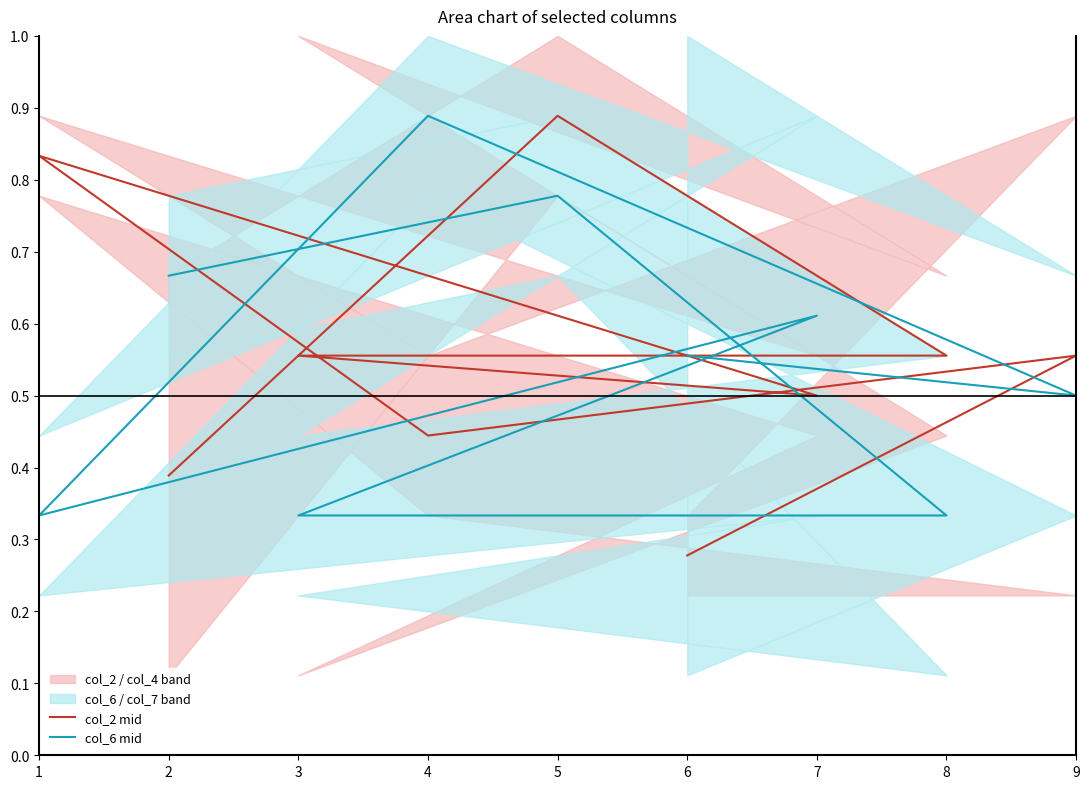

Between 8 and 1, which is larger?

1